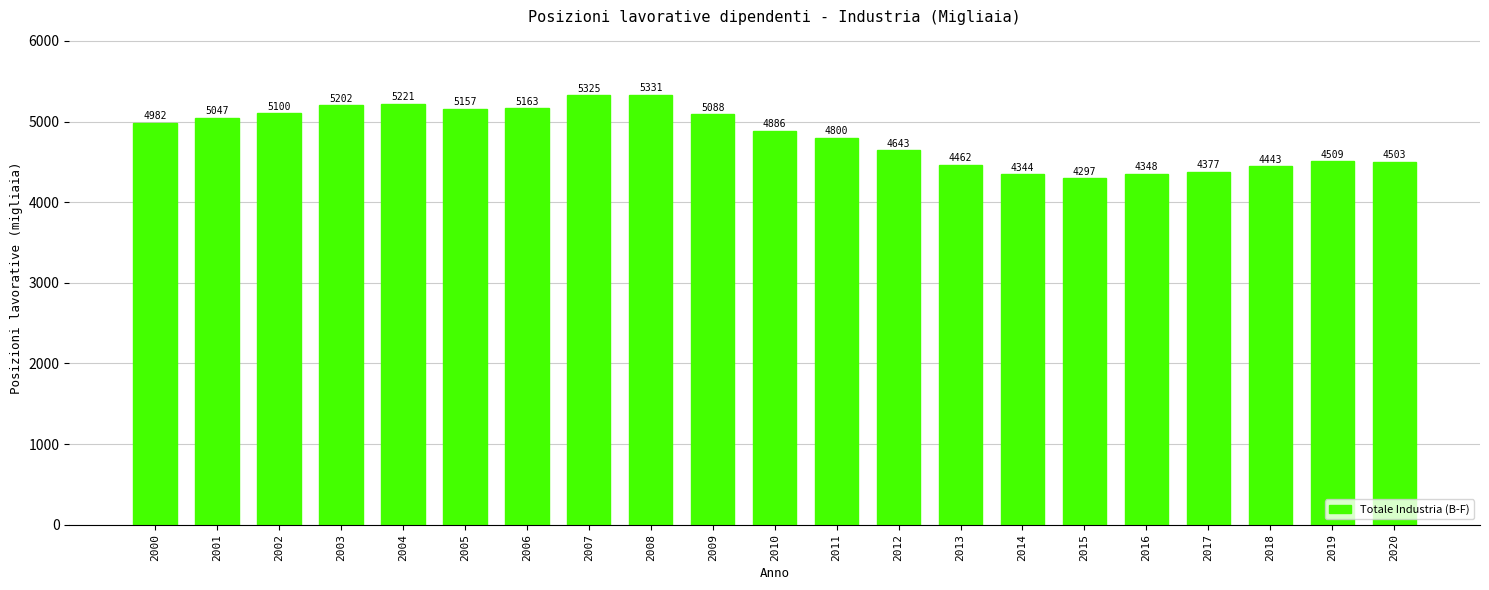

True or false: the data shows 3439.0 at 2009.

False